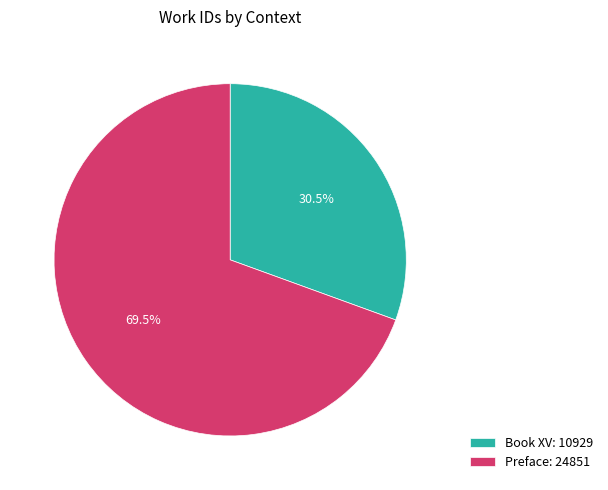

Is there any slice that represents more than half of the pie?

Yes